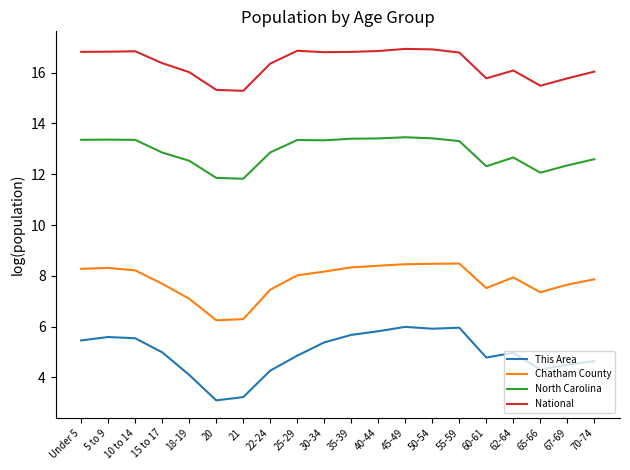

List the series in order of their overall mean, lowest first.

This Area, Chatham County, North Carolina, National